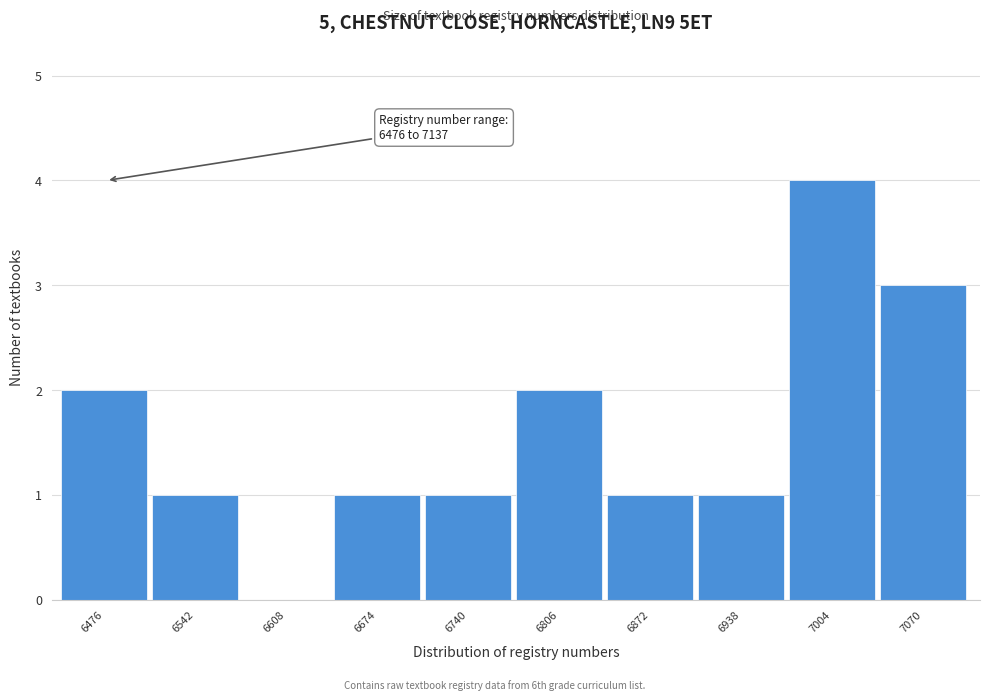

Reading left to right, list all the values displayed in this chart.

6476=2	6542=1	6608=0	6674=1	6740=1	6806=2	6872=1	6938=1	7004=4	7070=3